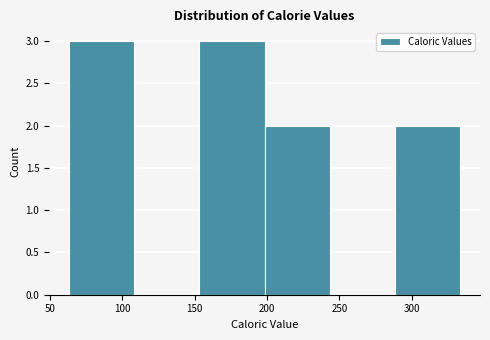

Reading left to right, transcribe this chart: for each bar, give the range it covers on the x-axis and its height. Neither the bar edges nor the heights are printed on the chart, so give them approximately, as read against the axes.

65 to 110: 3
110 to 155: 0
155 to 200: 3
200 to 245: 2
245 to 290: 0
290 to 335: 2